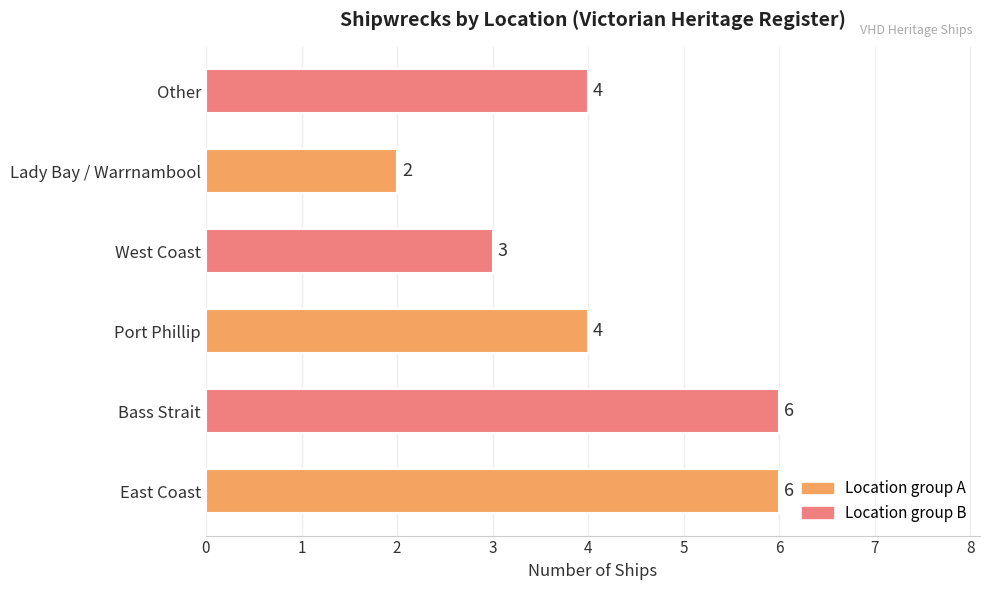

Is it true that the value at Other is 4?

True